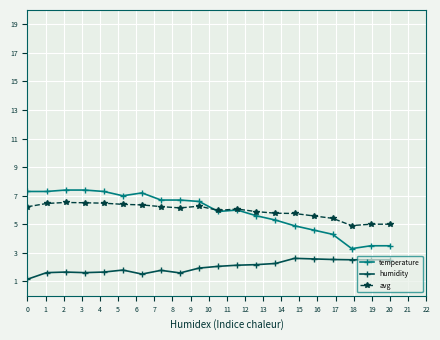

What is the minimum value for temperature?

3.3